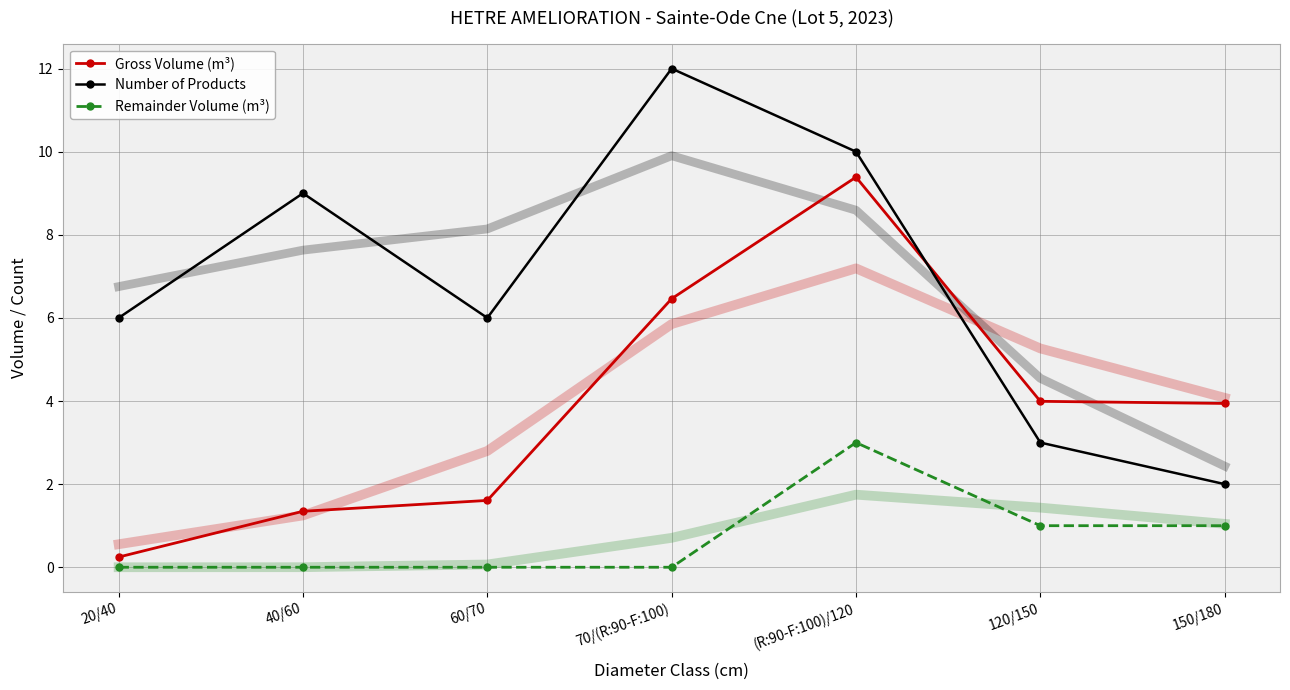

Reading left to right, transcribe all the data shown in this chart.

Gross Volume (m³): 0.2	1.3	1.6	6.5	9.4	4.0	3.9
Number of Products: 6.0	9.0	6.0	12.0	10.0	3.0	2.0
Remainder Volume (m³): 0.0	0.0	0.0	0.0	3.0	1.0	1.0